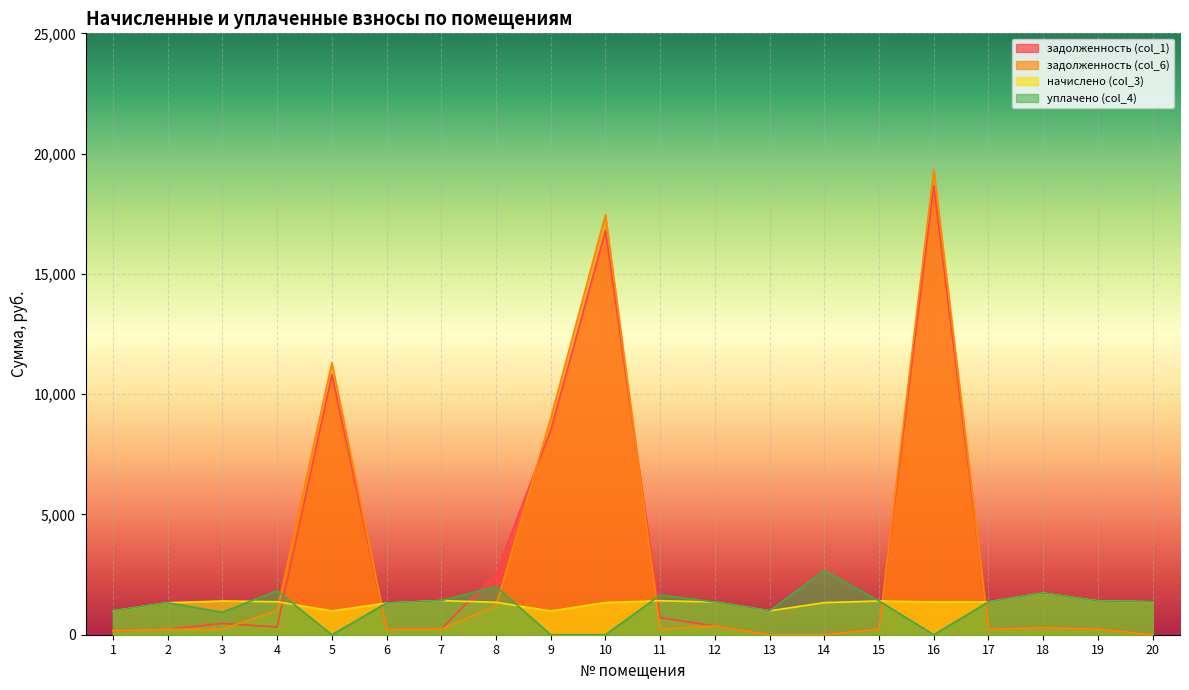

Which label corresponds to the largest value in the chart?

16